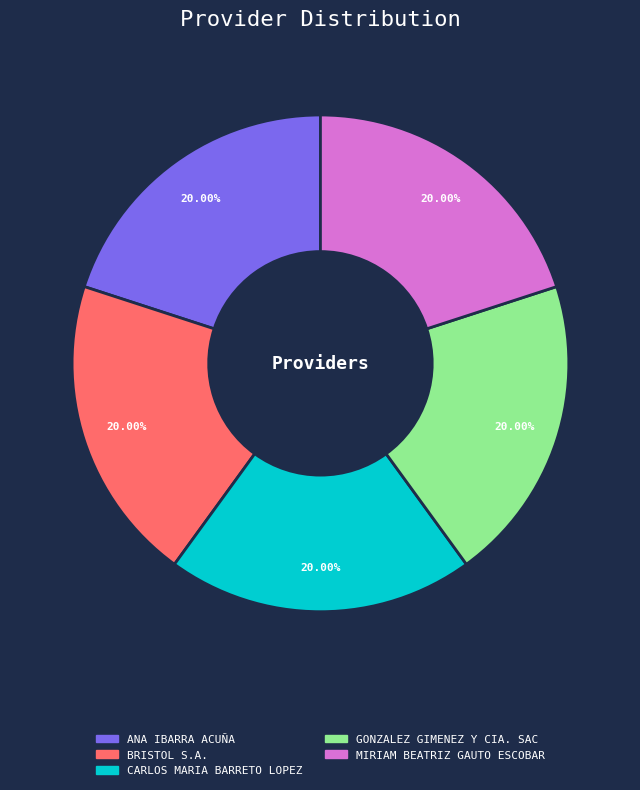

Approximately how many times larger is the value at BRISTOL S.A. compared to GONZALEZ GIMENEZ Y CIA. SAC?

1.0